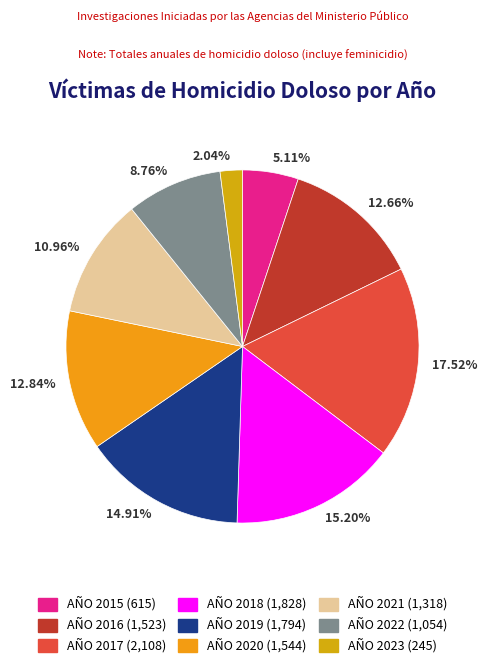

Approximately how many times larger is the value at 5.11% compared to 14.91%?

0.3